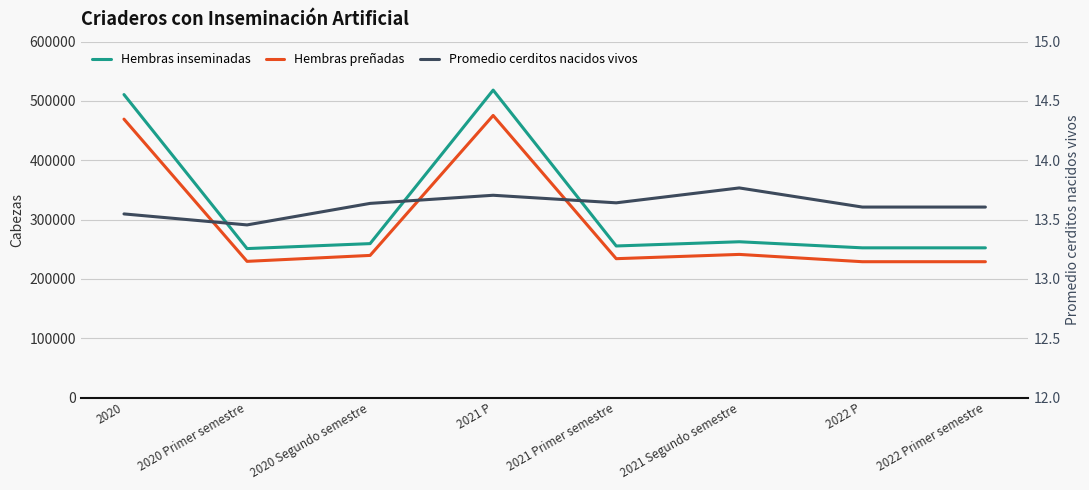

Where does the Hembras preñadas series first go above 239720?

2020